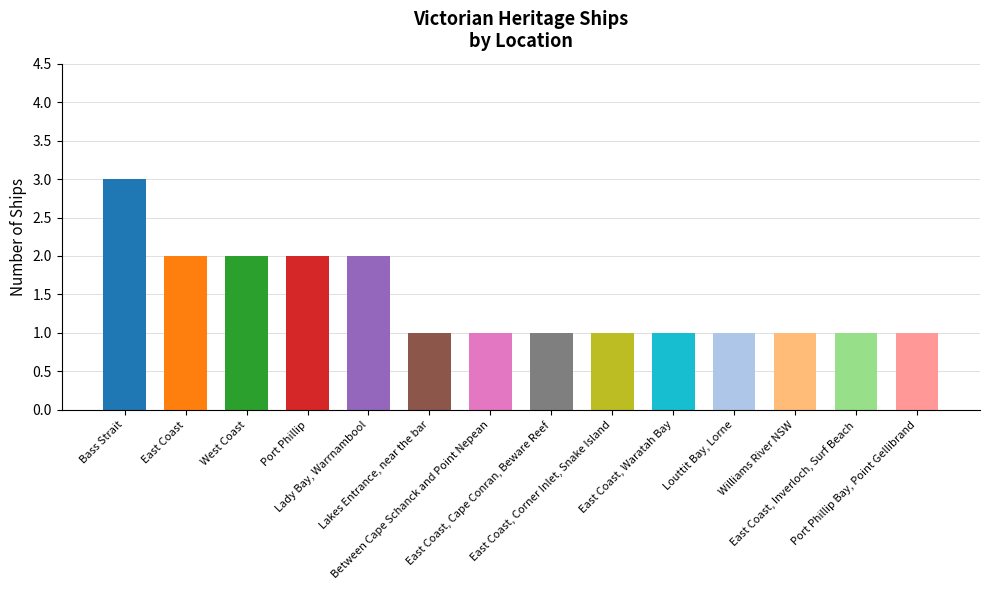

How many categories are shown in the chart?

14